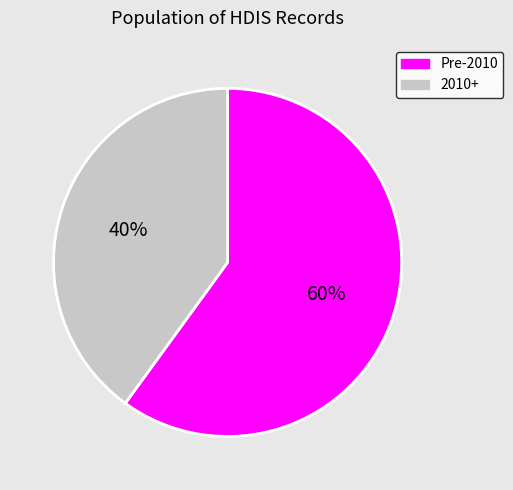

How many segments does this pie chart have?

2